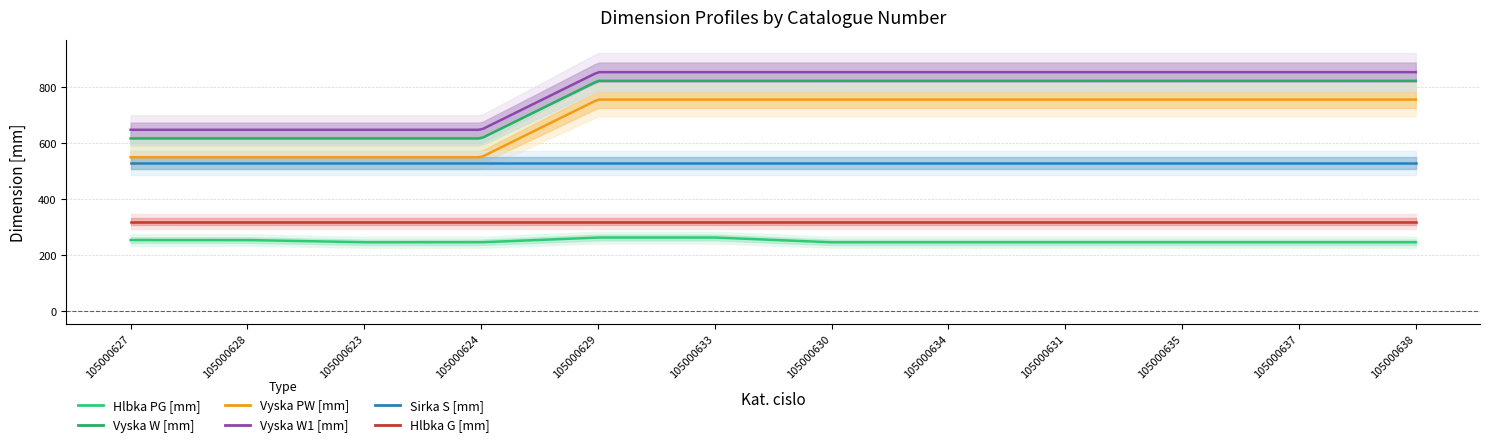

What is the label of the 12th point from the right?

105000627